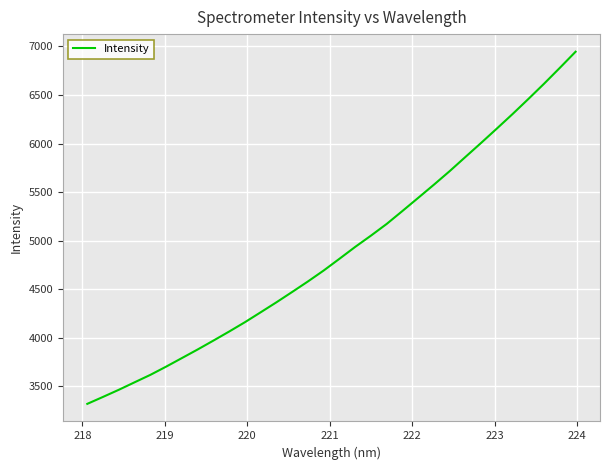

How many lines are shown in the chart?

1